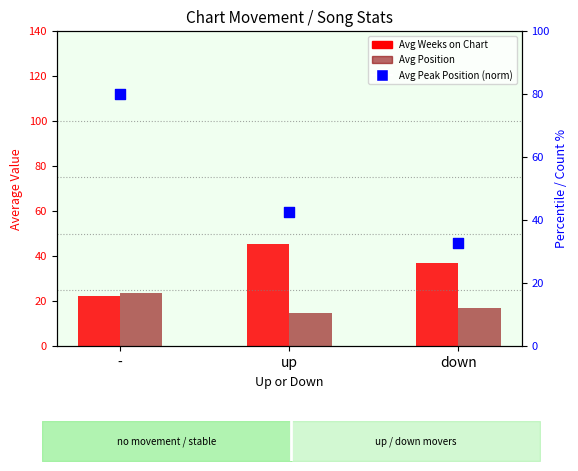

Which series has the widest spread of Y values?

Avg Peak Position (norm)